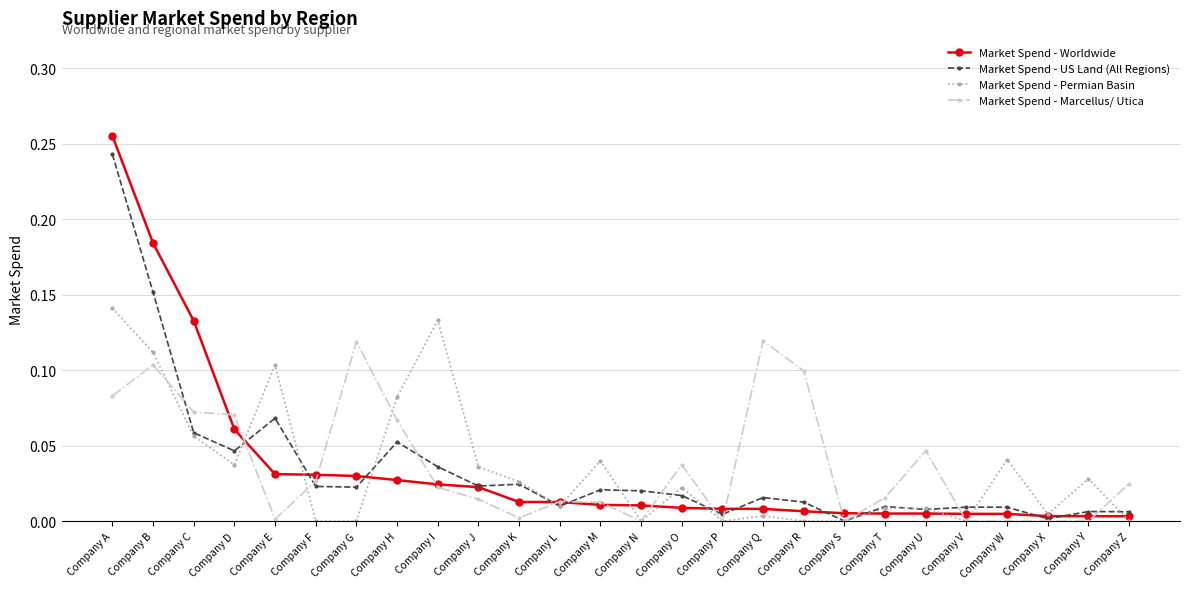

Which series has the widest spread of values?

Market Spend - Worldwide